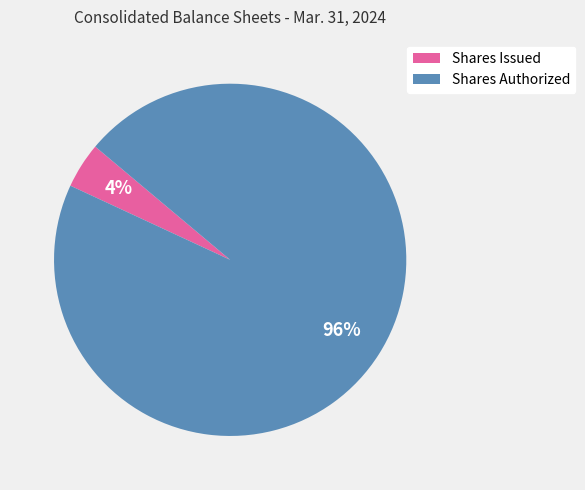

Does any single category account for the majority?

Yes